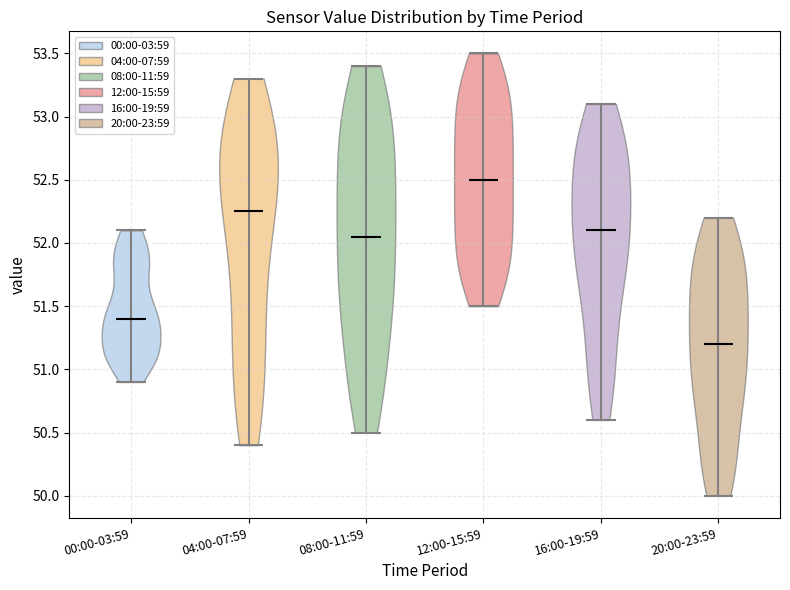

Reading left to right, read every violin against the y-axis: where its median line is, and the lowest and highest points it reaches. The values are not printed on the chart, so give them approximately, as read against the axis.

00:00-03:59: median line 51.40, lowest point 50.90, highest point 52.10
04:00-07:59: median line 52.25, lowest point 50.40, highest point 53.30
08:00-11:59: median line 52.05, lowest point 50.50, highest point 53.40
12:00-15:59: median line 52.50, lowest point 51.50, highest point 53.50
16:00-19:59: median line 52.10, lowest point 50.60, highest point 53.10
20:00-23:59: median line 51.20, lowest point 50.00, highest point 52.20